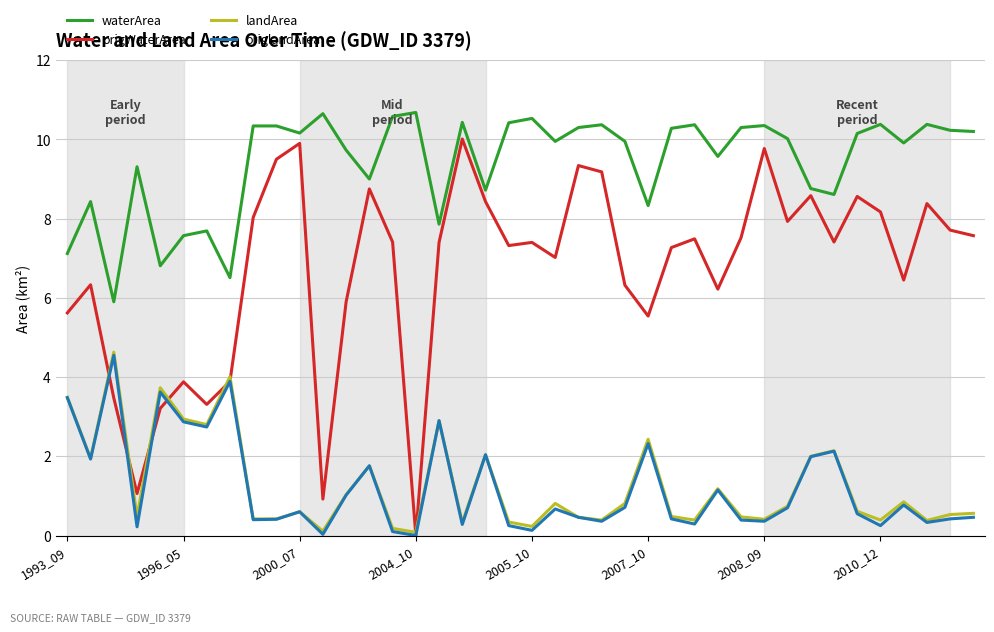

What is the highest value of the origWaterArea series?

10.0